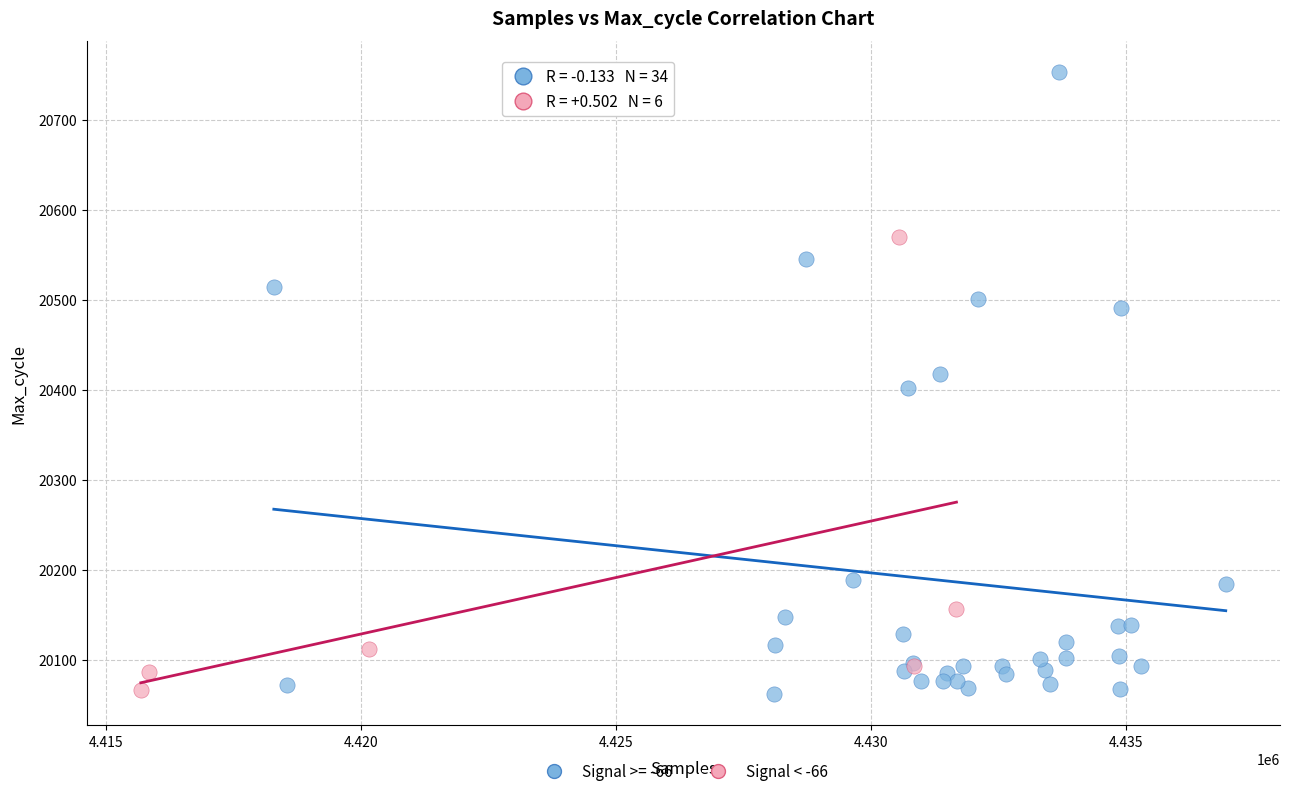

Which series reaches the maximum Y coordinate?

Signal >= -66